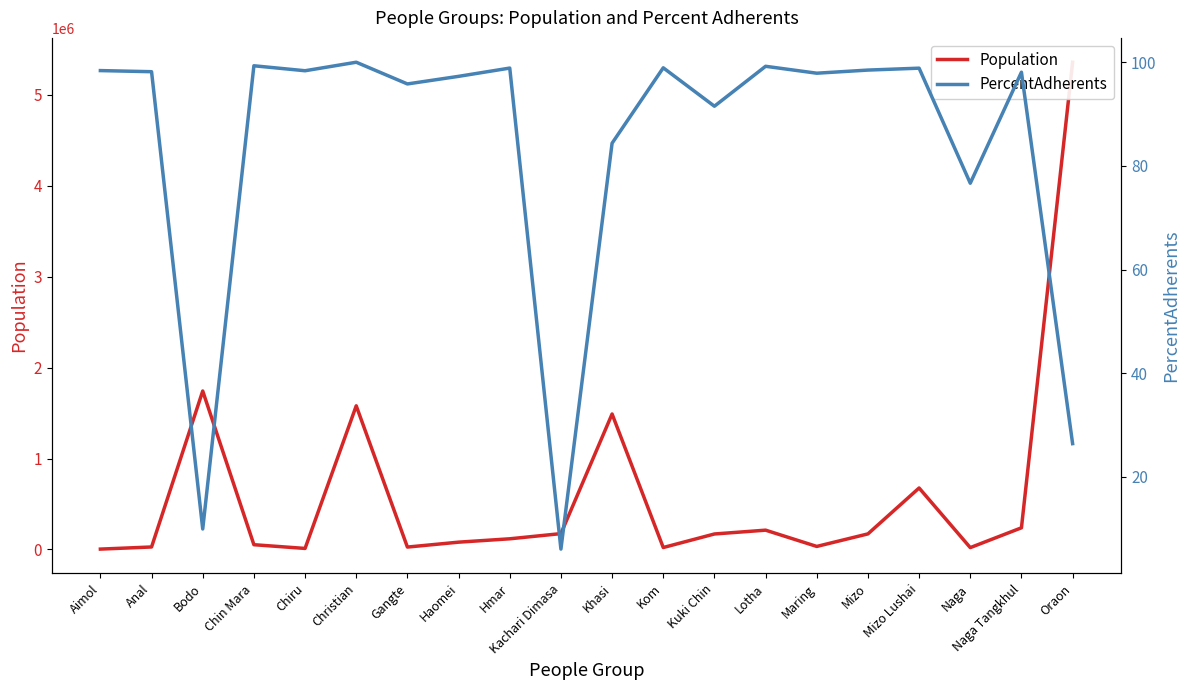

How many lines are shown in the chart?

2